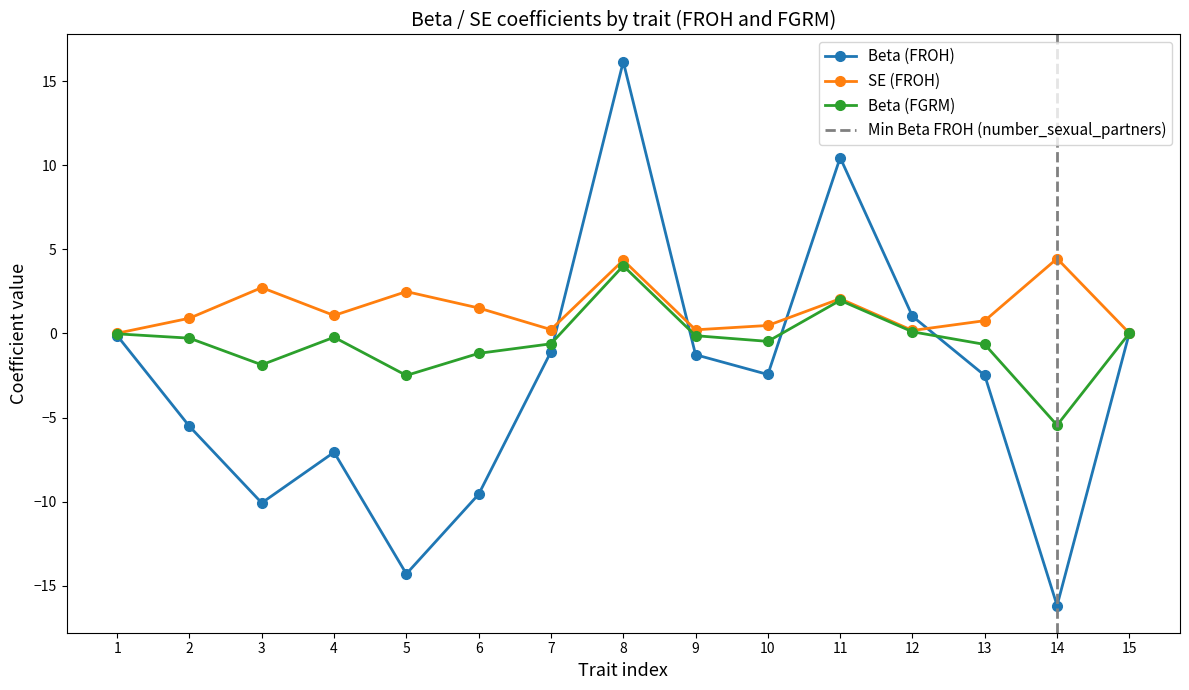

True or false: Beta (FGRM) has a value of 6.4 at 8.

False